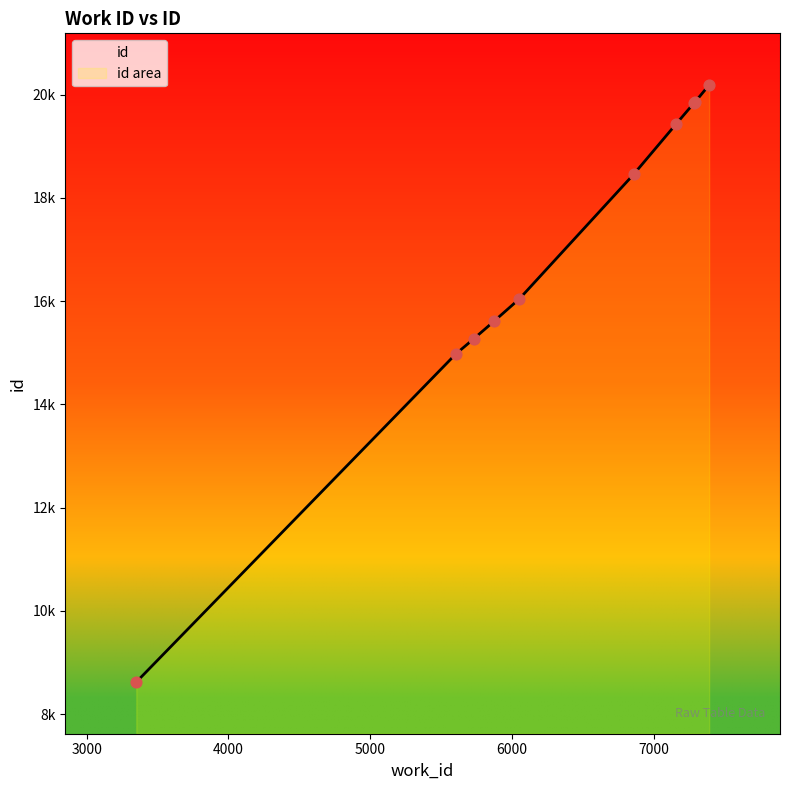

What is the change in value from 7294 to 7391?

+323